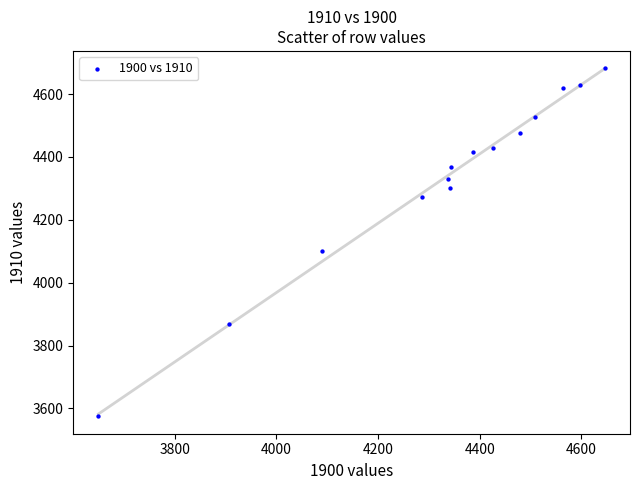

What is the range of Y values (max minus min)?

1107